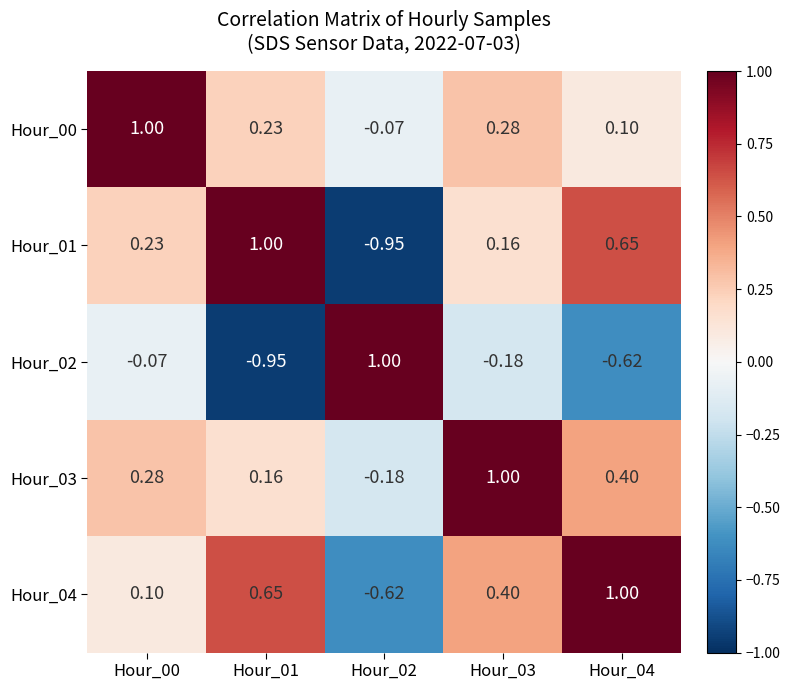

Reading right to left, list all the values displayed in this chart.

Hour_00: Hour_04=0.1	Hour_03=0.3	Hour_02=-0.1	Hour_01=0.2	Hour_00=1.0
Hour_01: Hour_04=0.7	Hour_03=0.2	Hour_02=-0.9	Hour_01=1.0	Hour_00=0.2
Hour_02: Hour_04=-0.6	Hour_03=-0.2	Hour_02=1.0	Hour_01=-0.9	Hour_00=-0.1
Hour_03: Hour_04=0.4	Hour_03=1.0	Hour_02=-0.2	Hour_01=0.2	Hour_00=0.3
Hour_04: Hour_04=1.0	Hour_03=0.4	Hour_02=-0.6	Hour_01=0.7	Hour_00=0.1